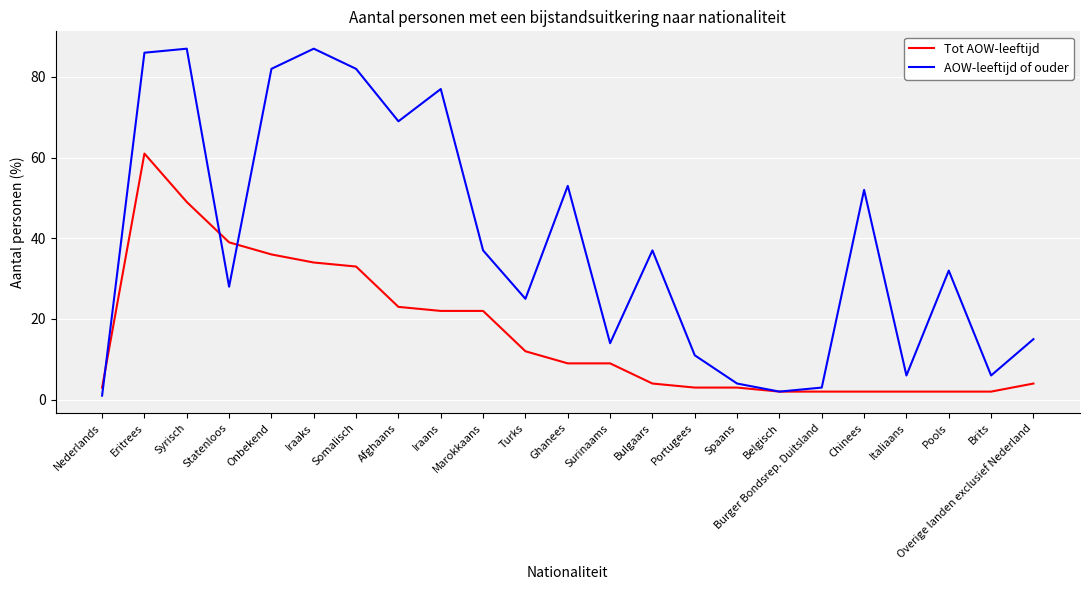

How many distinct data groups are displayed?

2